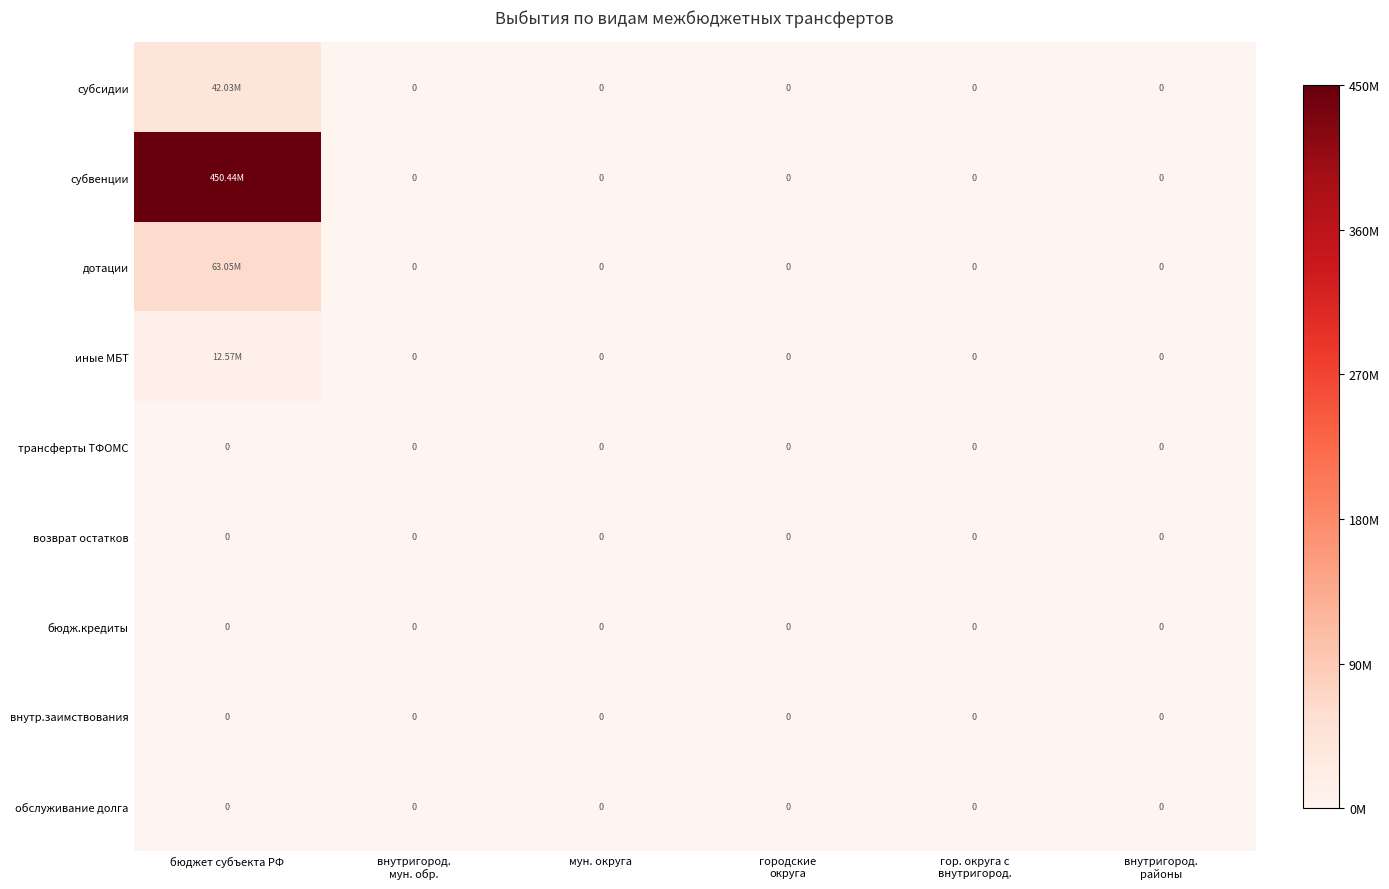

Where is возврат остатков nearest to the value 0?

бюджет субъекта РФ